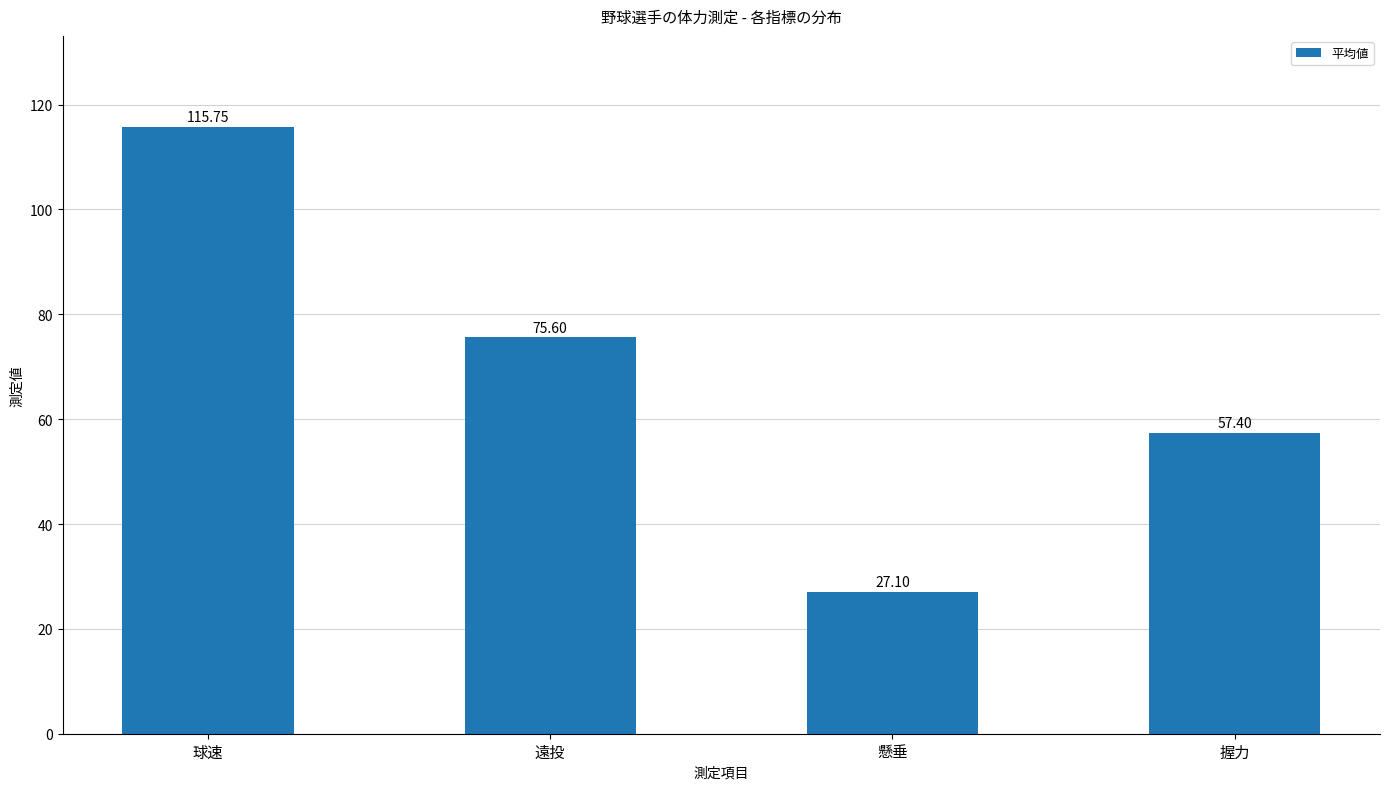

What is the average value?

69.0